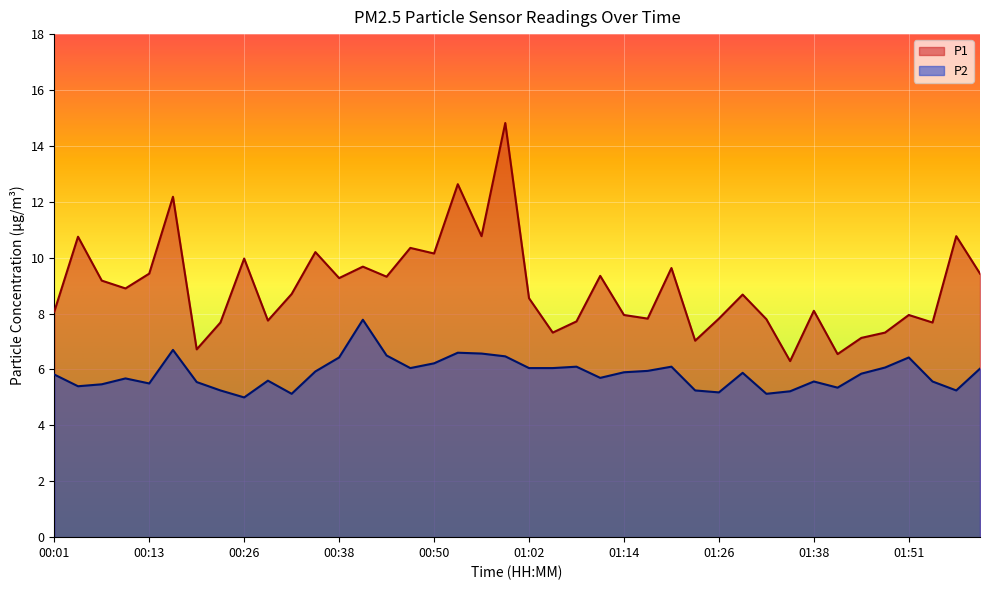

What is the label of the 12th point from the right?

01:26